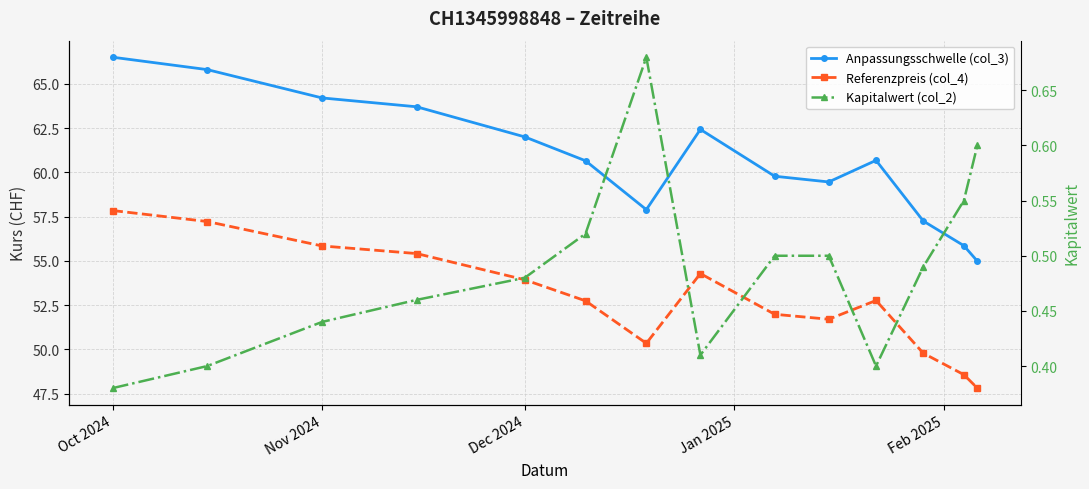

Reading left to right, list all the values displayed in this chart.

Anpassungsschwelle (col_3): 66.5	65.8	64.2	63.7	62.0	60.7	57.9	62.4	59.8	59.5	60.7	57.2	55.9	55.0
Referenzpreis (col_4): 57.8	57.2	55.8	55.4	53.9	52.7	50.3	54.3	52.0	51.7	52.8	49.8	48.6	47.8
Kapitalwert (col_2): 0.4	0.4	0.4	0.5	0.5	0.5	0.7	0.4	0.5	0.5	0.4	0.5	0.6	0.6